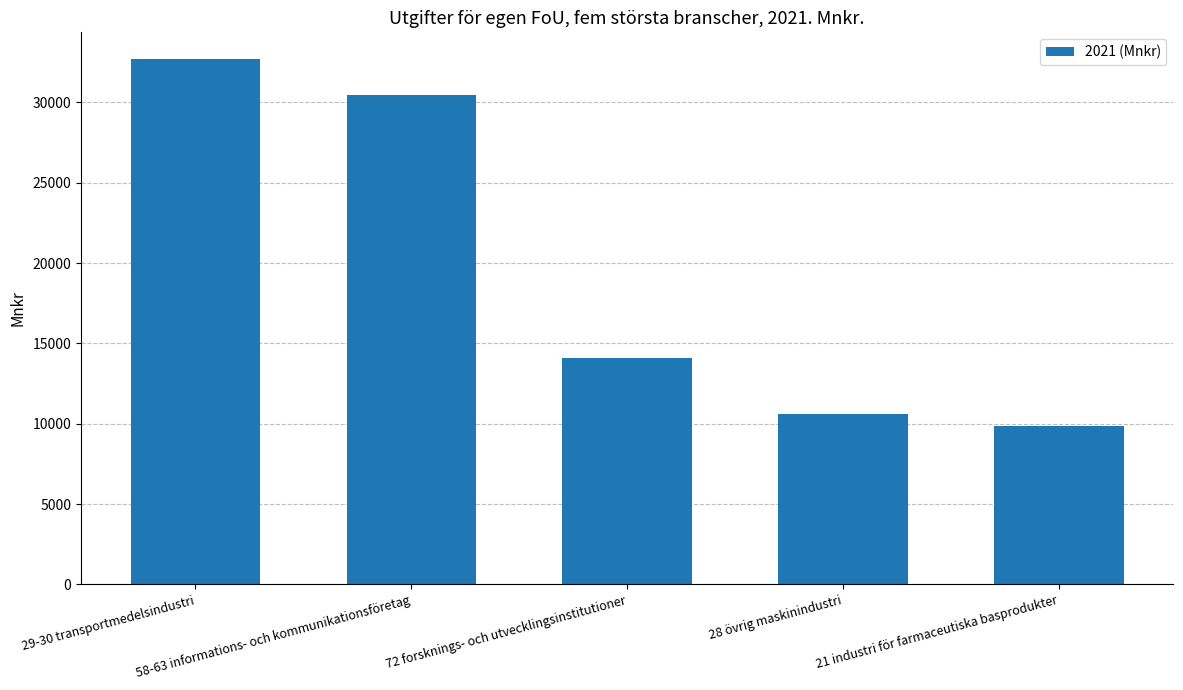

Reading left to right, what are all the values shown in this chart?

32730	30474	14110	10633	9845